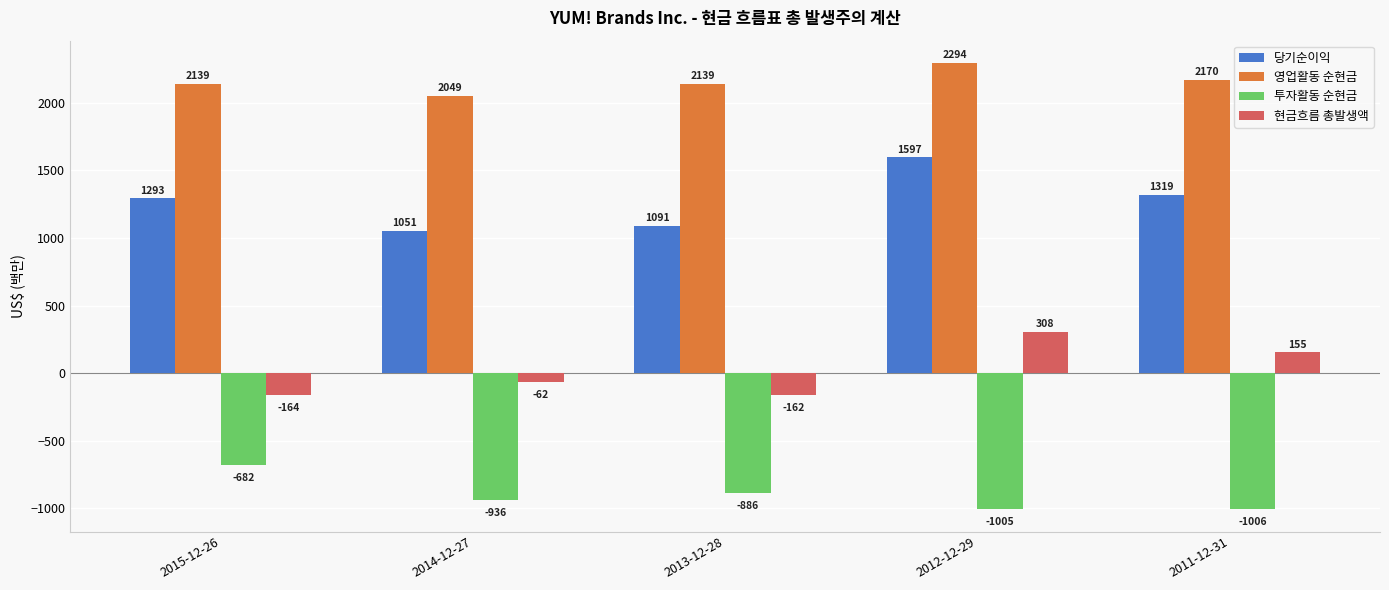

Reading right to left, what are all the values shown in this chart?

당기순이익: 1319	1597	1091	1051	1293
영업활동 순현금: 2170	2294	2139	2049	2139
투자활동 순현금: -1006	-1005	-886	-936	-682
현금흐름 총발생액: 155	308	-162	-62	-164